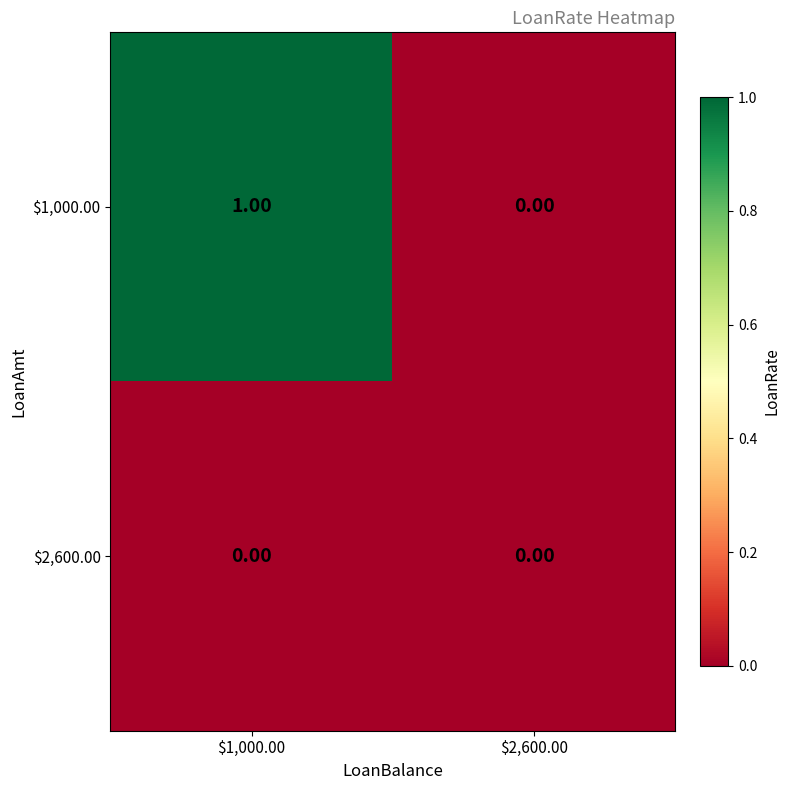

At which category is the sum across all series the highest?

$1,000.00